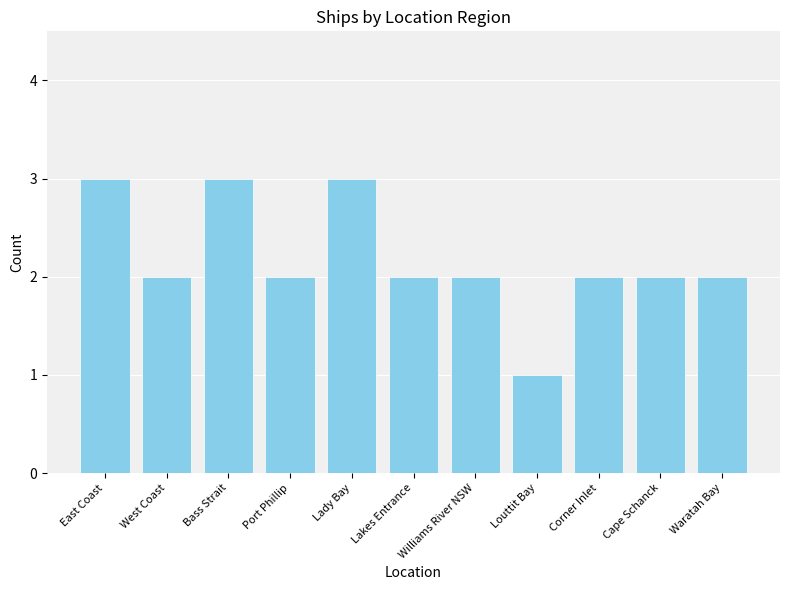

What is the change in value from Bass Strait to Cape Schanck?

-1